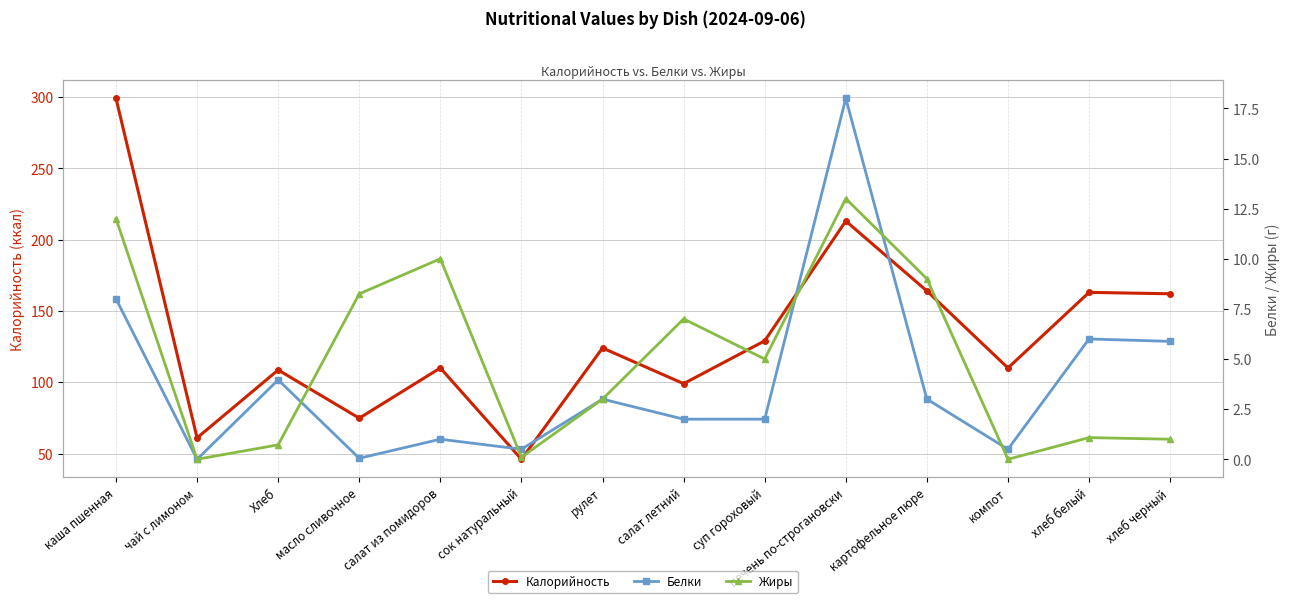

The value of Жиры at суп гороховый is 8.7. True or false?

False